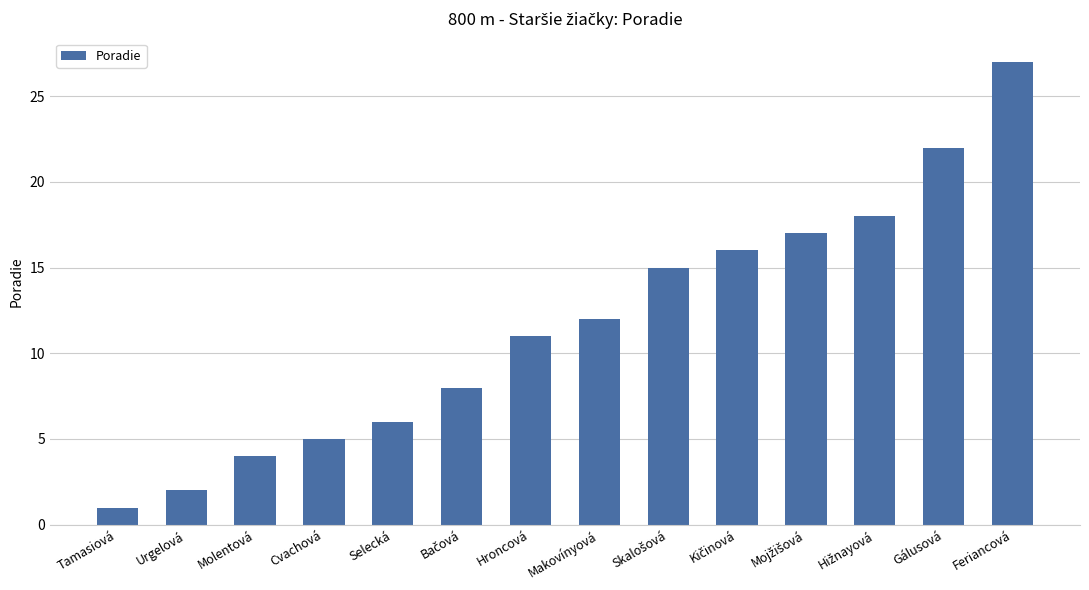

What is the minimum value shown in the chart?

1